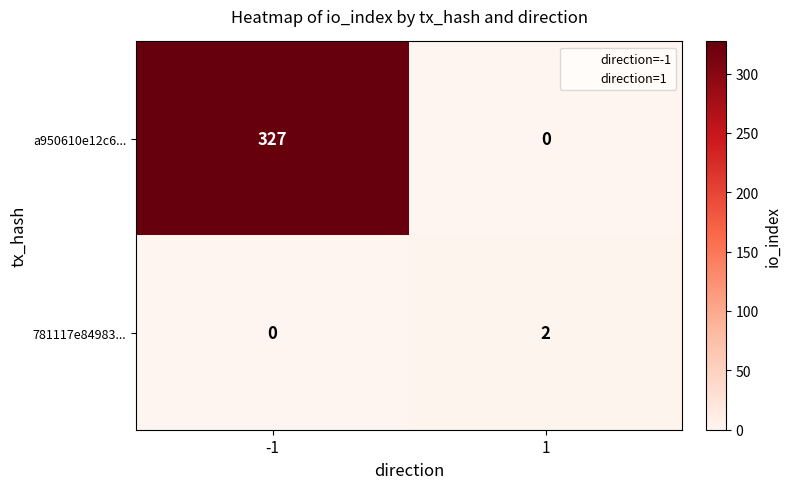

Between -1 and 1, which series saw the biggest shift?

a950610e12c6...